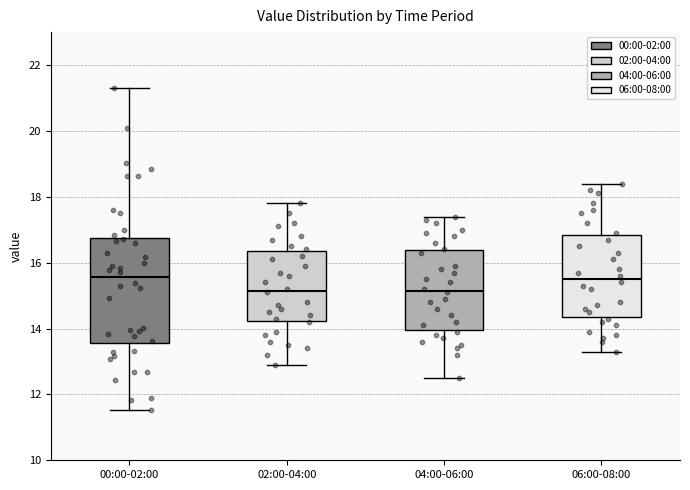

Comparing the boxes themselves (not the whiskers), which one is the tallest?

00:00-02:00